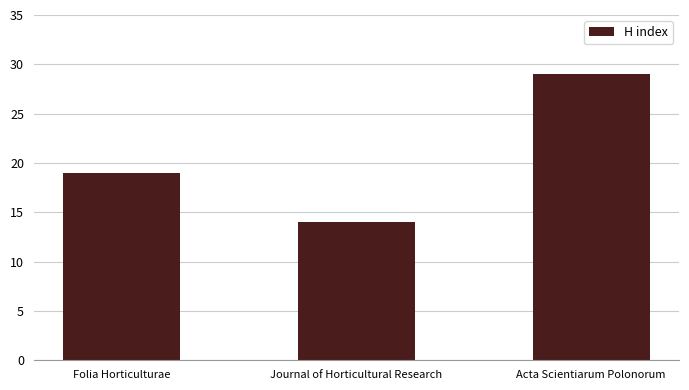

What is the change in value from Journal of Horticultural Research to Acta Scientiarum Polonorum?

+15